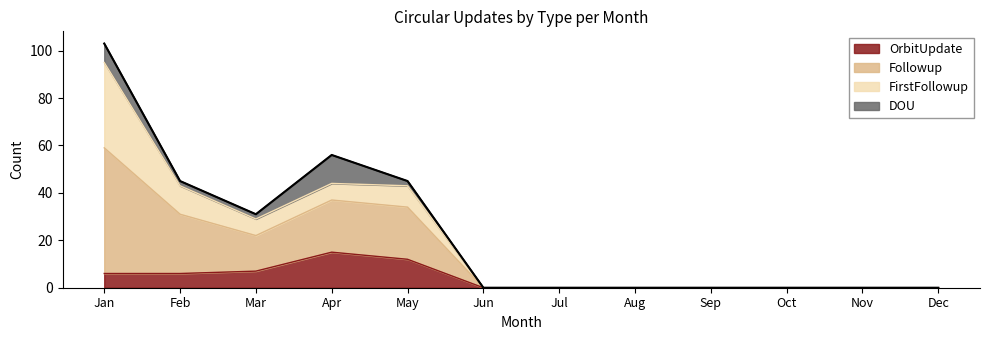

True or false: OrbitUpdate and Followup cross at least once.

False